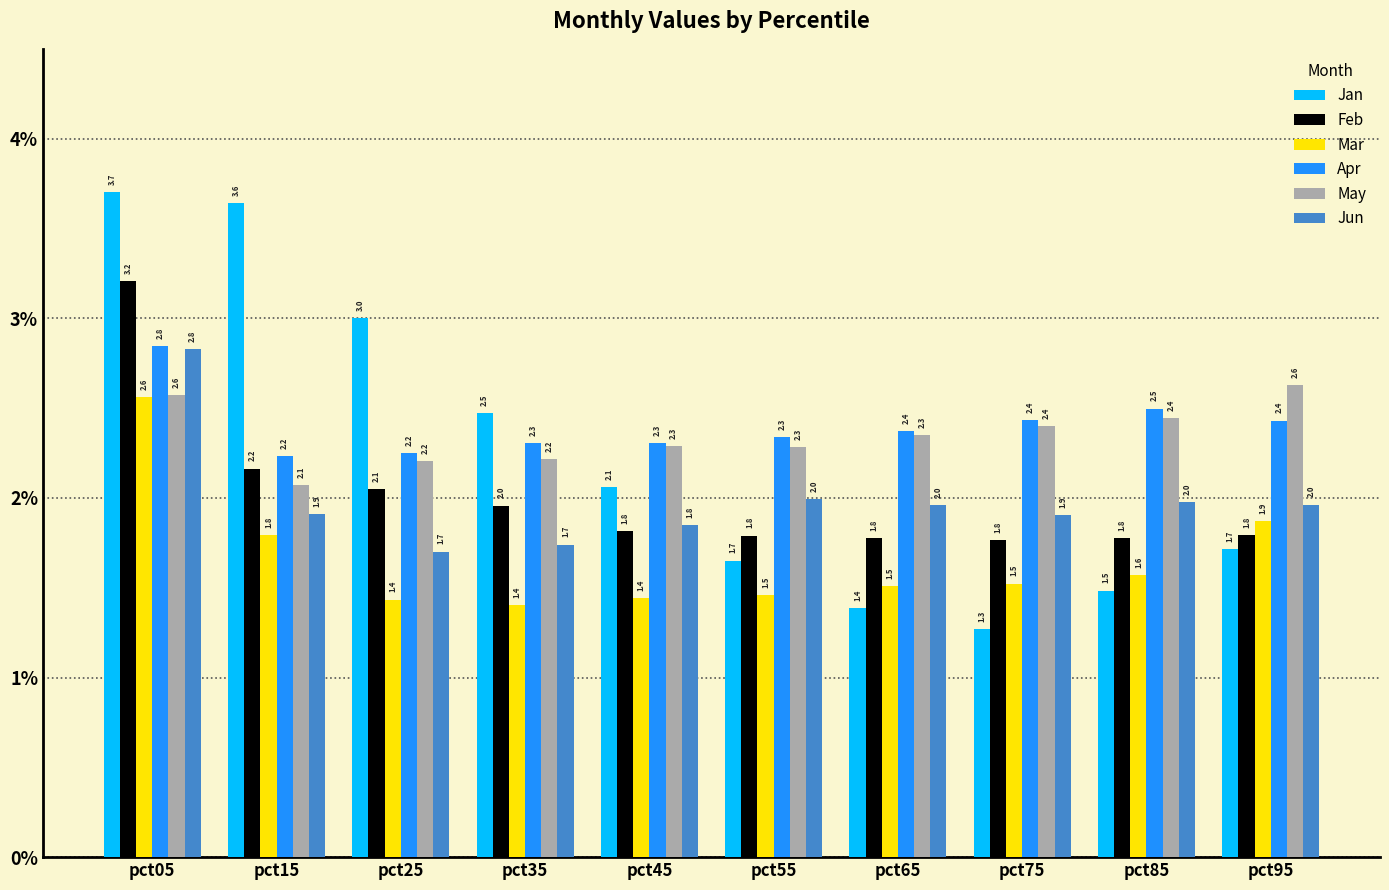

What is the value of the Mar bar at the 7th from the left?

1.5